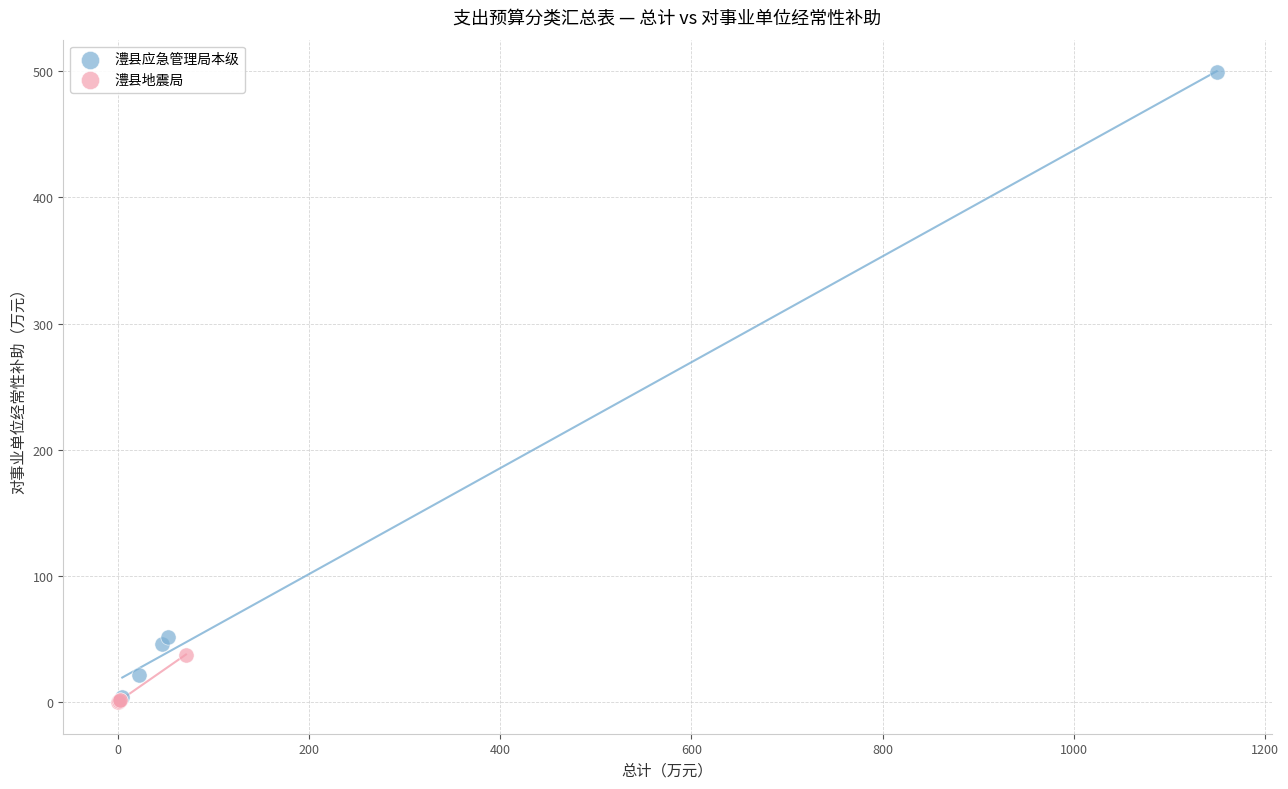

Which series contains the highest Y value?

澧县应急管理局本级